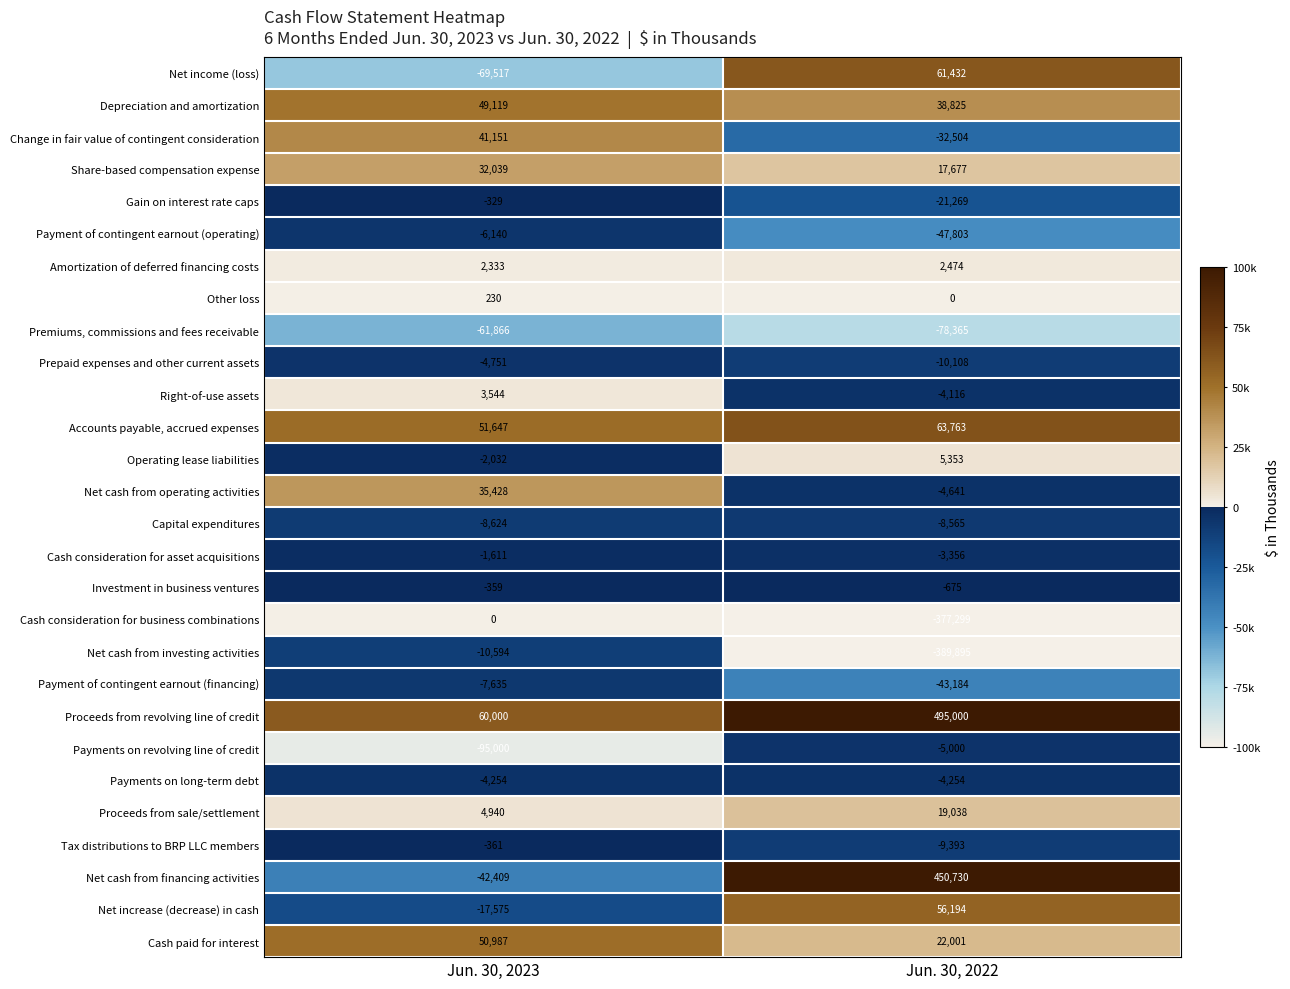

How many distinct data groups are displayed?

28